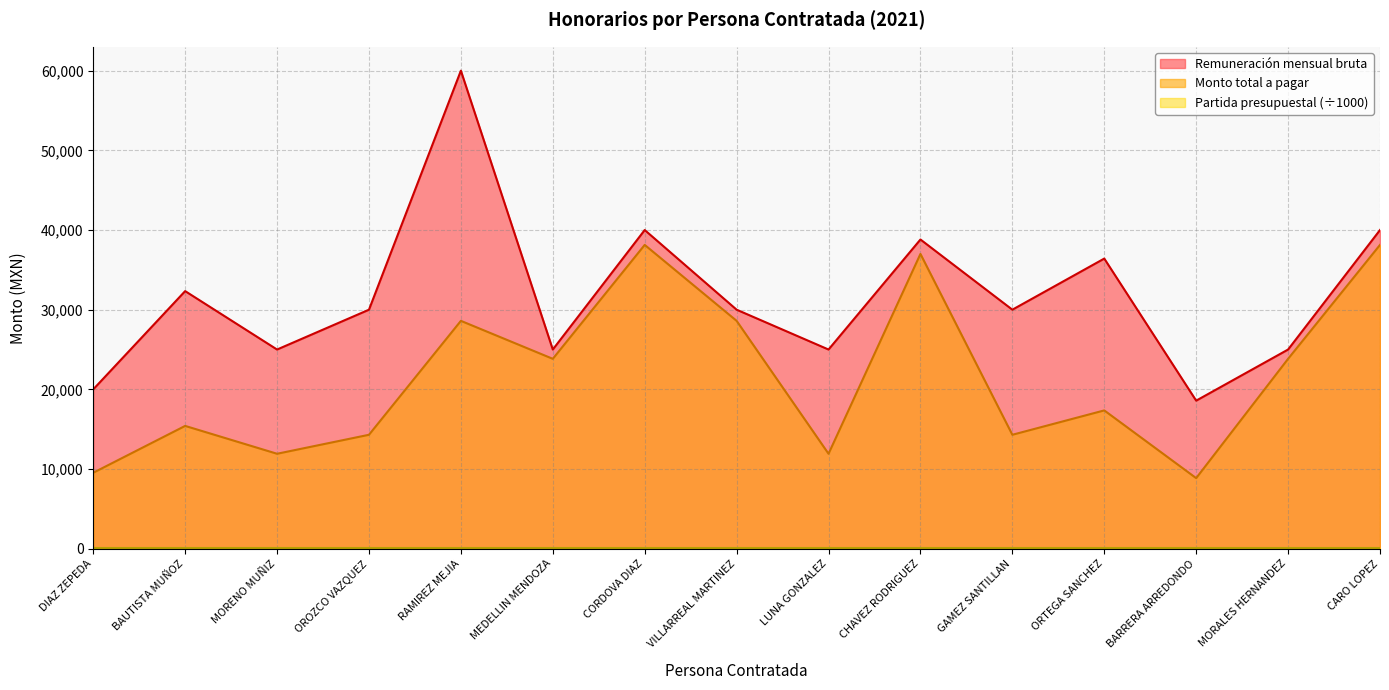

Which has a higher value, BARRERA ARREDONDO or VILLARREAL MARTINEZ?

VILLARREAL MARTINEZ